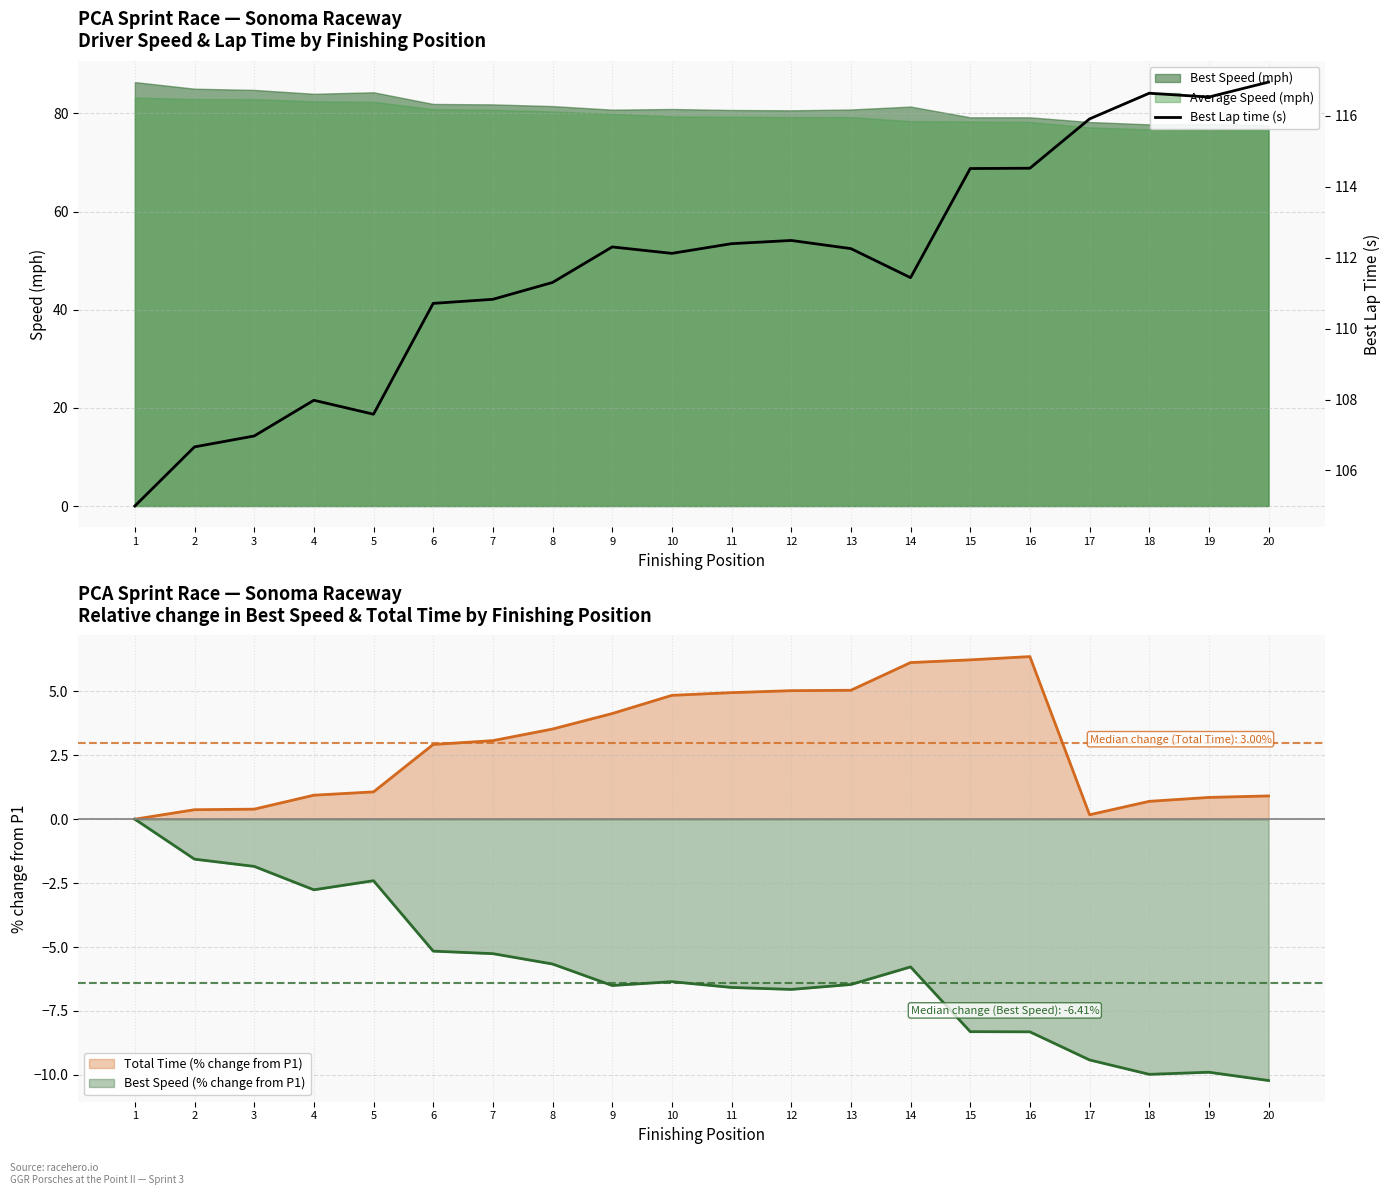

Reading left to right, extract all data points from this chart.

105.0	106.7	107.0	108.0	107.6	110.7	110.8	111.3	112.3	112.1	112.4	112.5	112.3	111.4	114.5	114.5	115.9	116.6	116.5	116.9